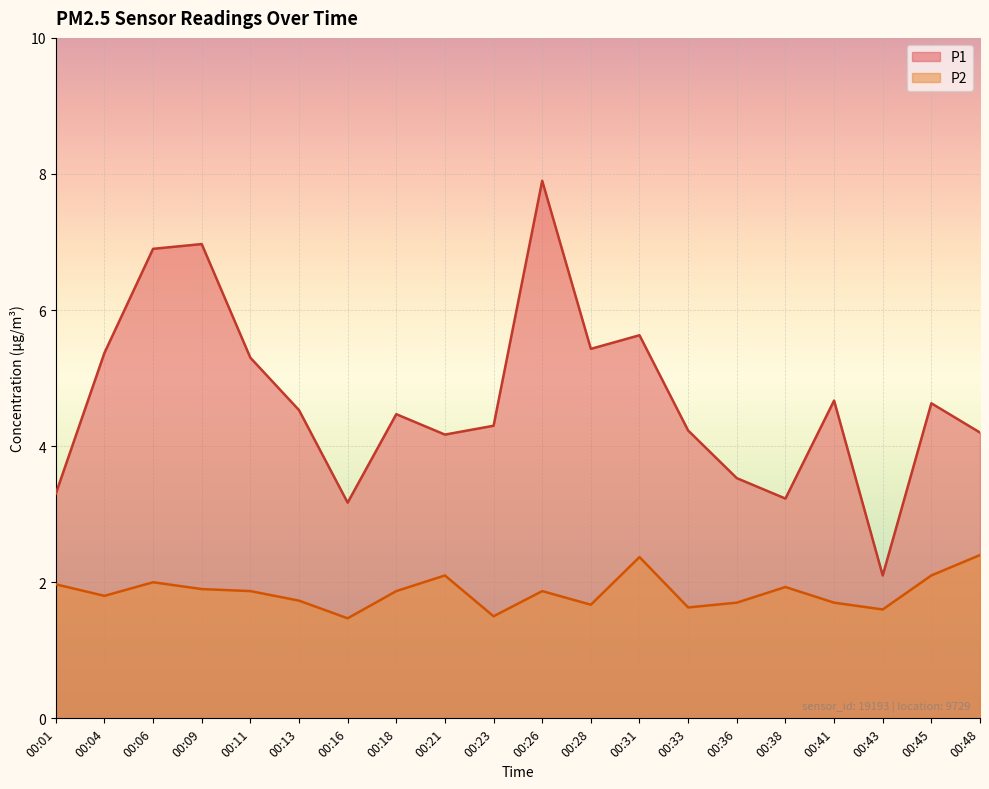

True or false: P1 and P2 intersect in this chart.

False